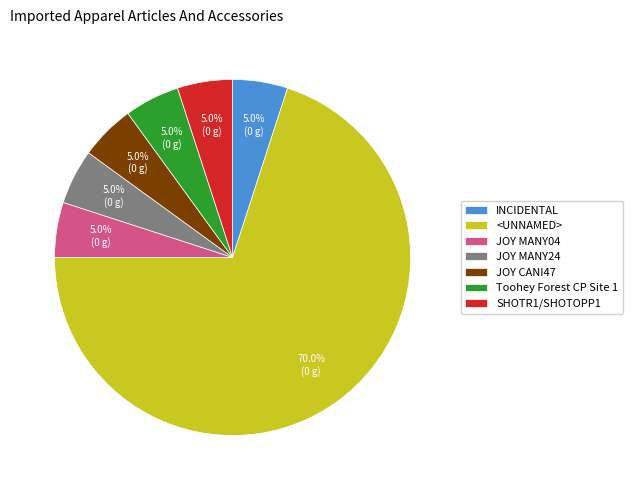

Which has a higher value, JOY MANY24 or <UNNAMED>?

<UNNAMED>